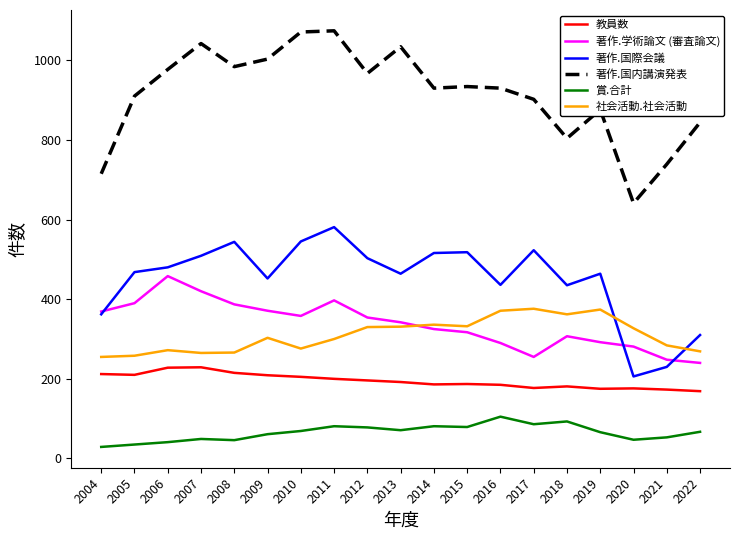

List the series in order of their peak value, lowest first.

賞.合計, 教員数, 社会活動.社会活動, 著作.学術論文 (審査論文), 著作.国際会議, 著作.国内講演発表